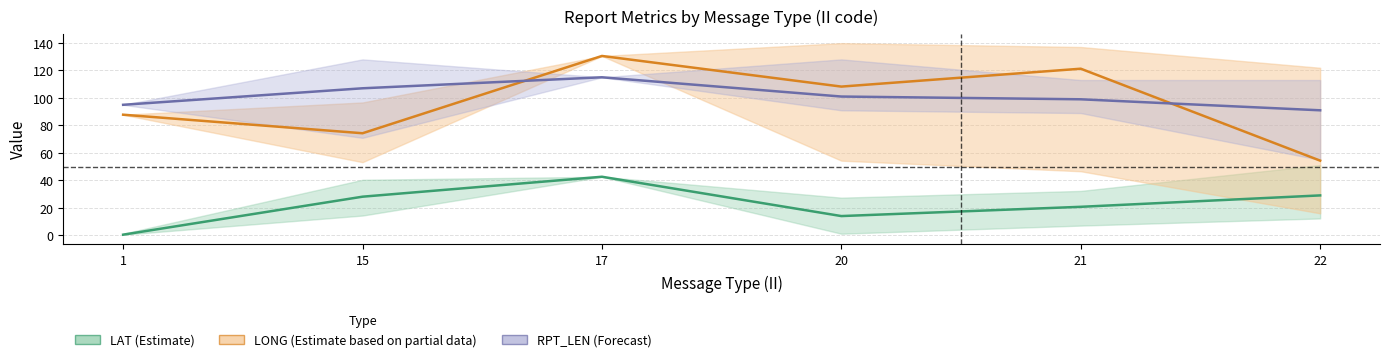

Reading left to right, transcribe all the data shown in this chart.

LAT (Estimate): 0.6	28.2	42.7	14.1	20.9	29.1
LONG (Estimate based on partial data): 87.8	74.3	130.5	108.2	121.2	54.4
RPT_LEN (Forecast): 95.0	107.0	115.0	101.0	99.0	91.0